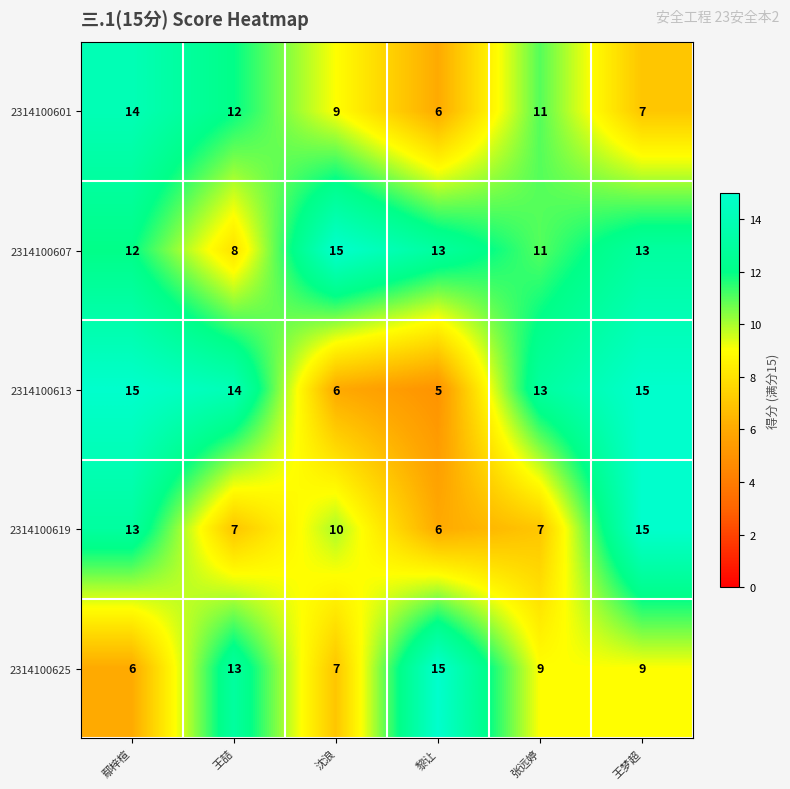

What is the total value across all series at 黎让?

45